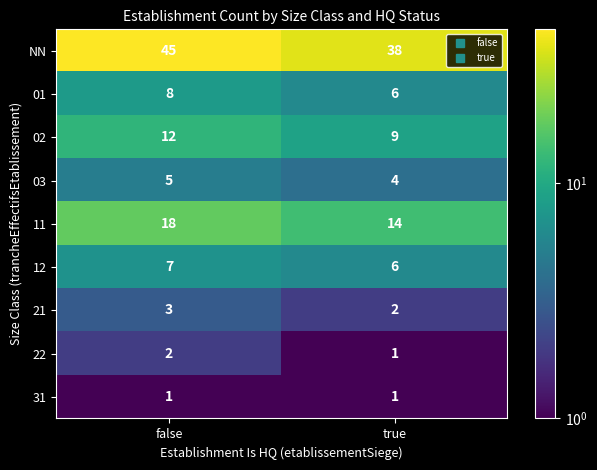

Which series has the widest spread of values?

NN